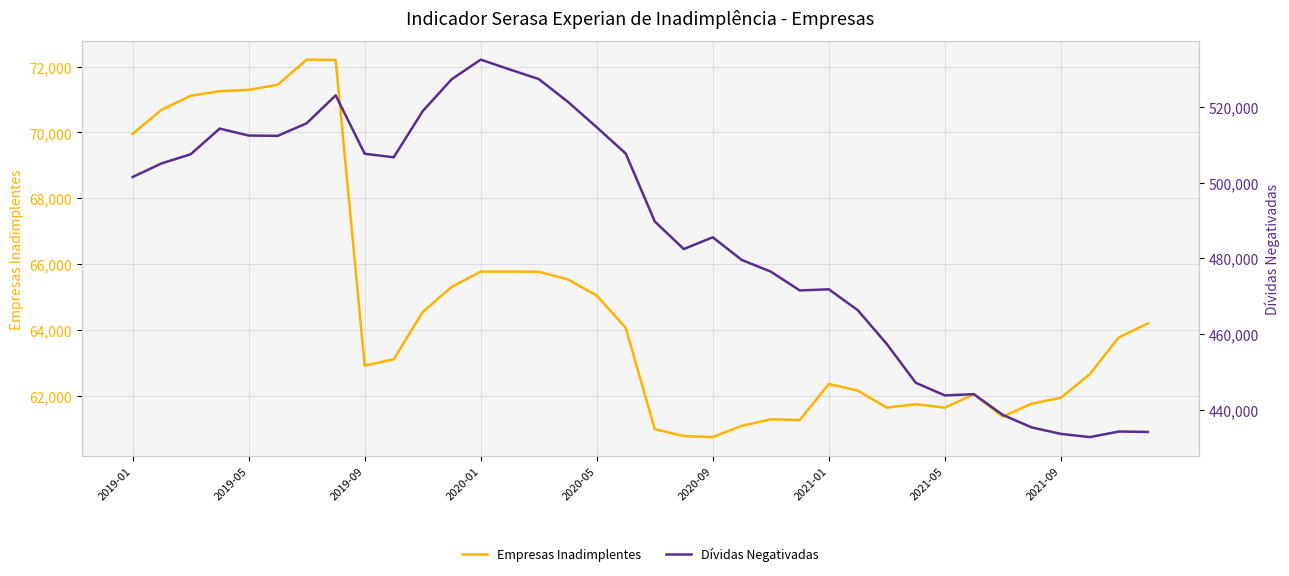

What is the lowest value of the Empresas Inadimplentes series?

60737